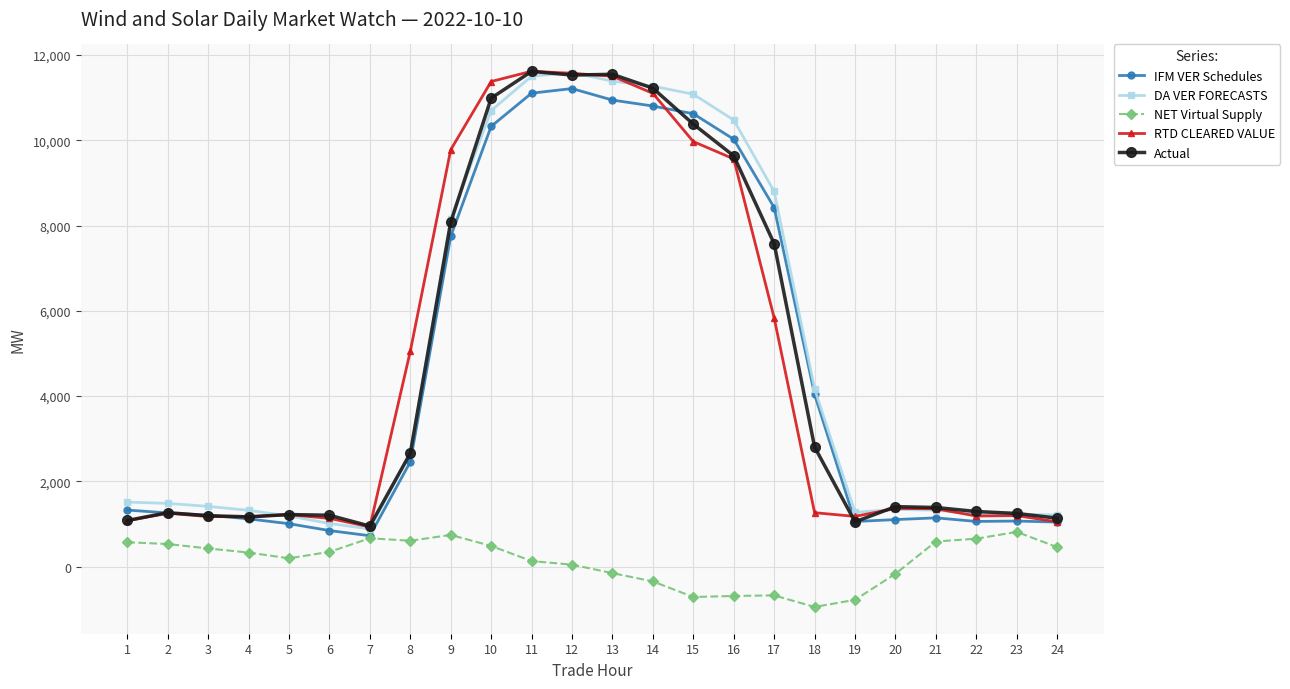

The DA VER FORECASTS series shows 5830.3 at 16. True or false?

False